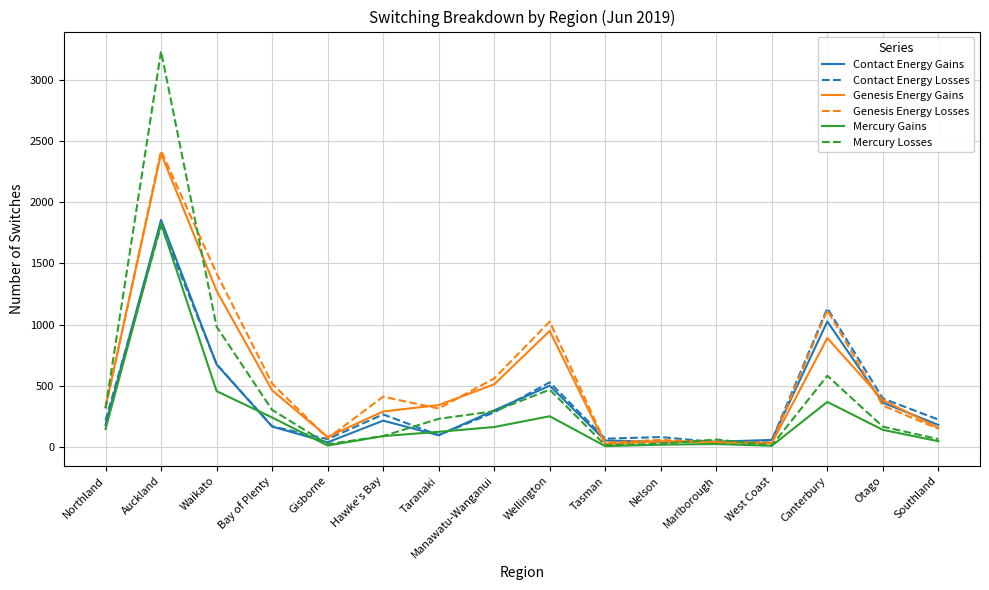

What is the difference between the Contact Energy Losses values at Gisborne and West Coast?

10